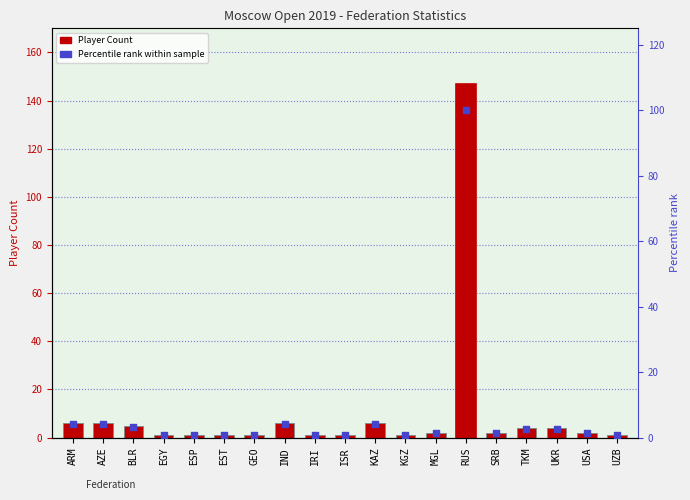

Which series has the largest total across all categories?

Count